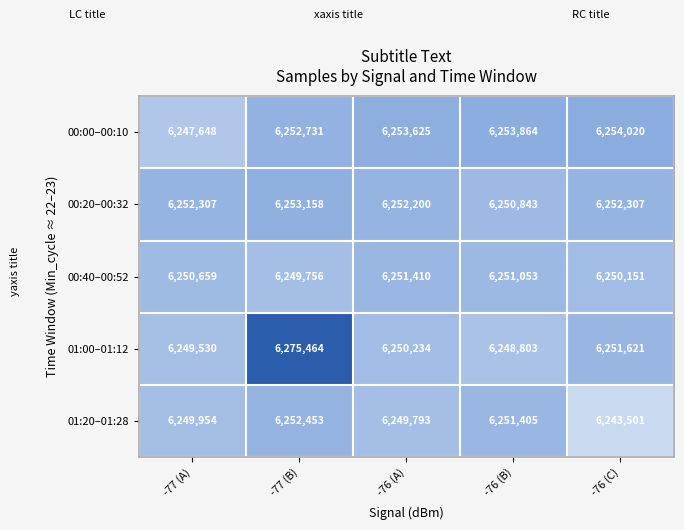

How many 00:40–00:52 values are between 6250151 and 6251053?

3